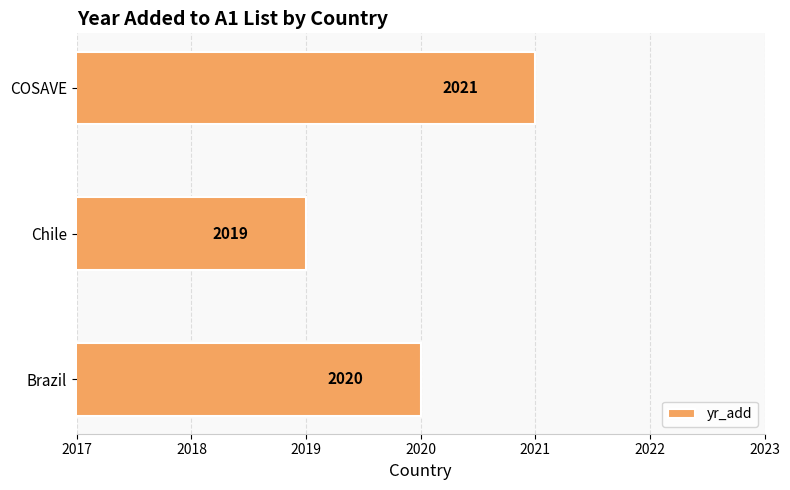

Is it true that the value at Brazil is 2020?

True